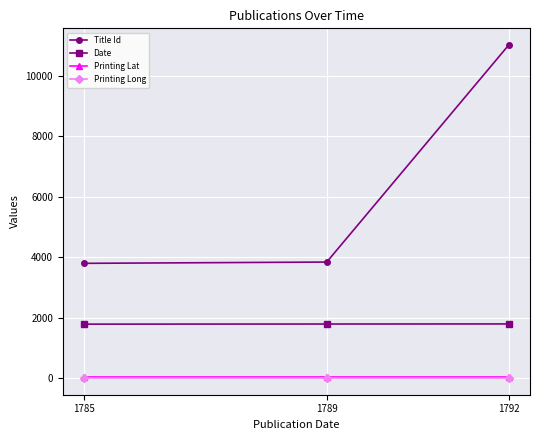

What is the minimum value for Printing Lat?

51.5